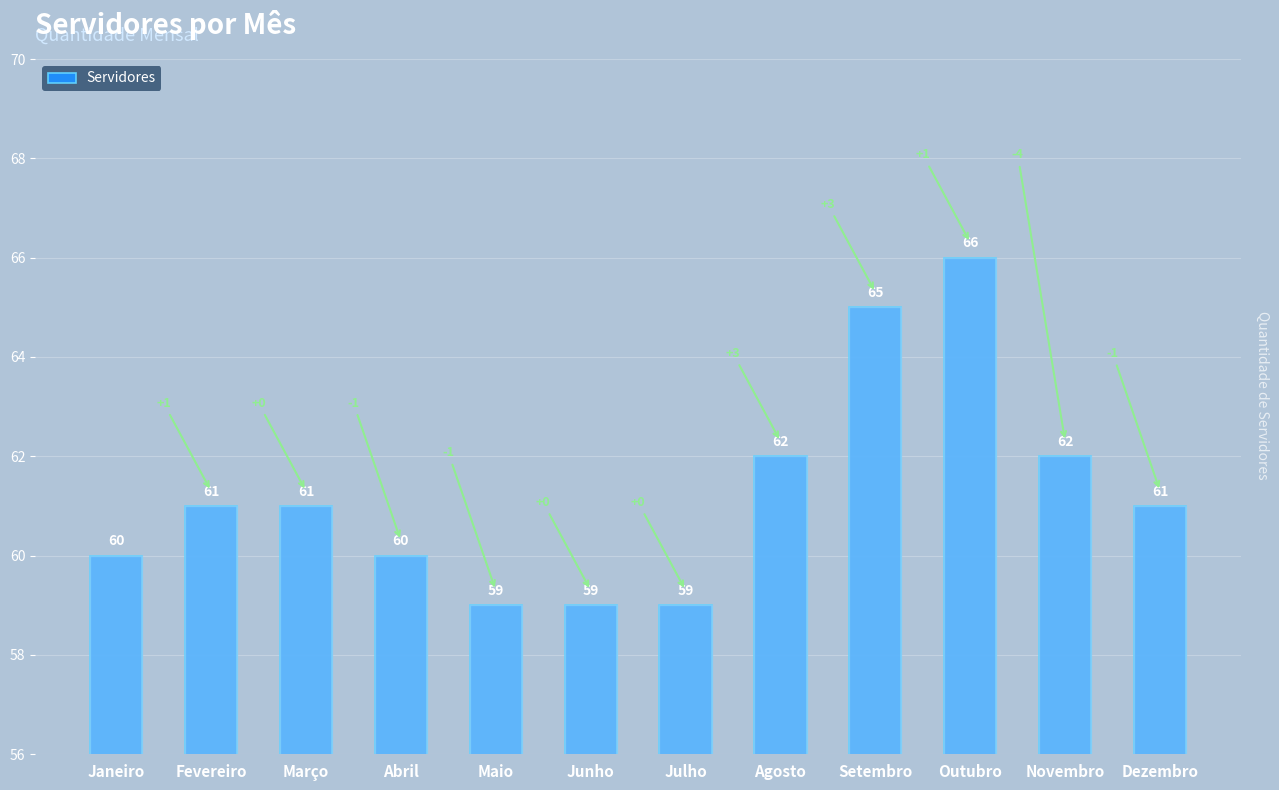

The chart shows a value of 61 at Março. True or false?

True